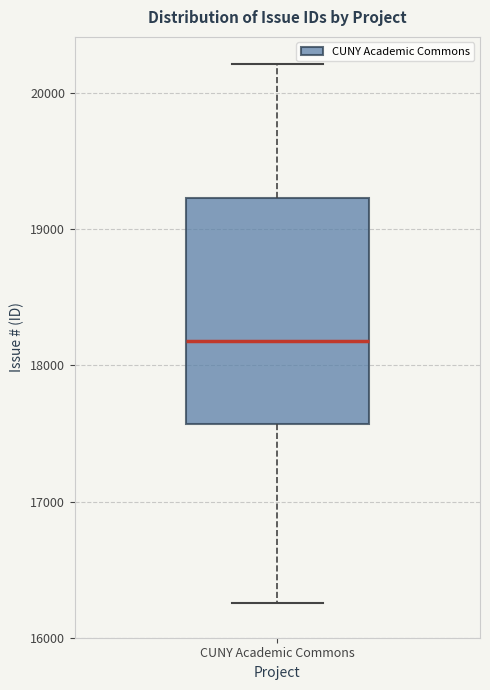

Where does the lower whisker of the box for CUNY Academic Commons end on the y-axis? The values are not printed on the chart, so give them approximately, as read against the axis.

16300